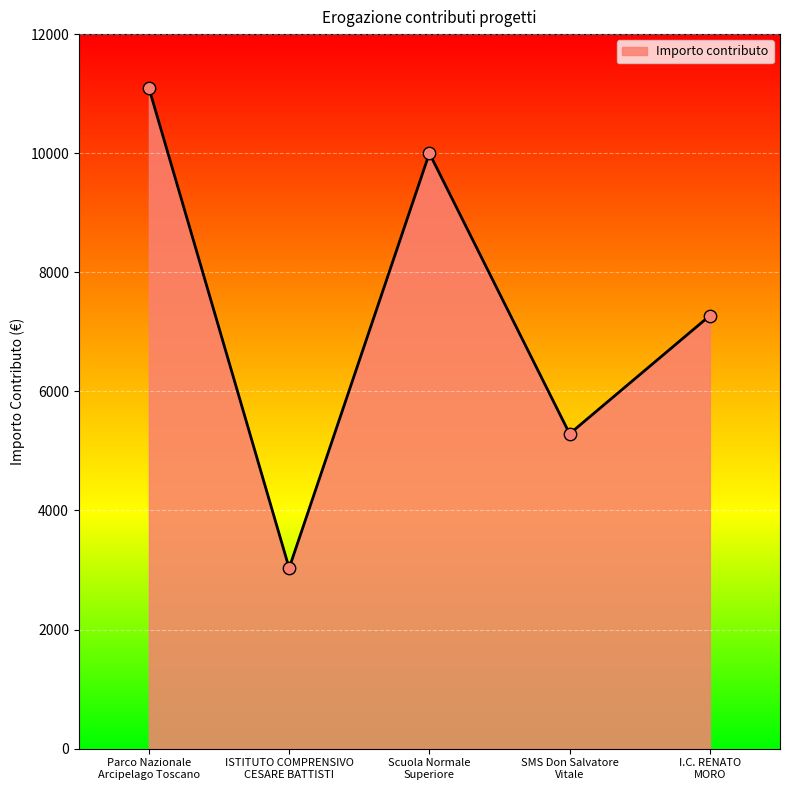

What is the ratio of the value at Scuola Normale
Superiore to the value at SMS Don Salvatore
Vitale?

1.9